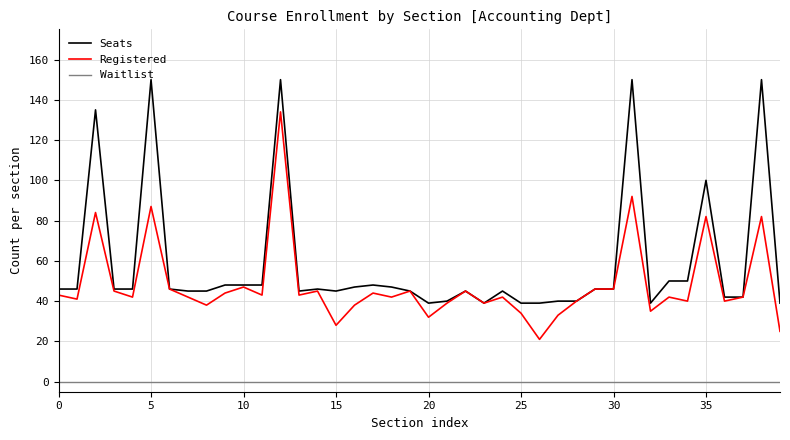

How many lines are shown in the chart?

3